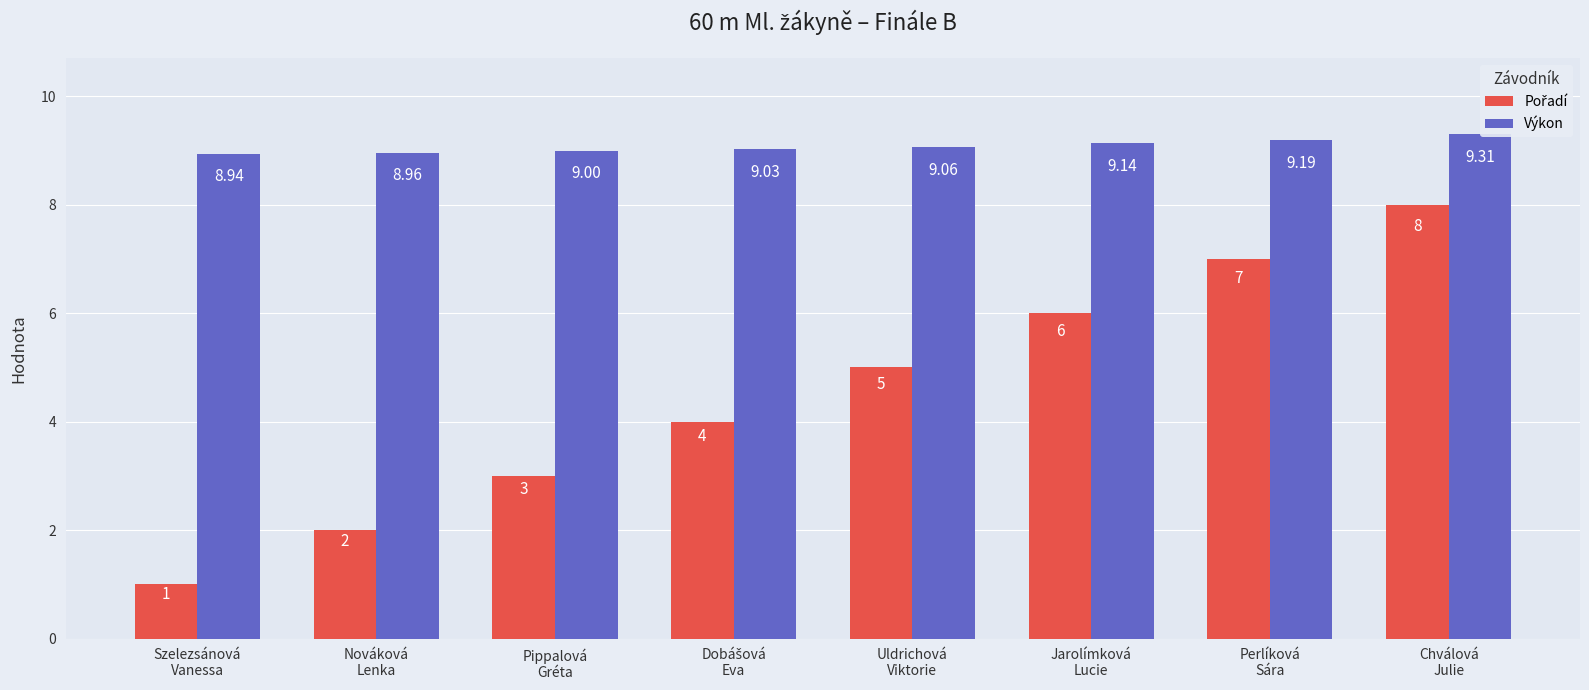

True or false: Pořadí has a value of 0.7 at Pippalová
Gréta.

False